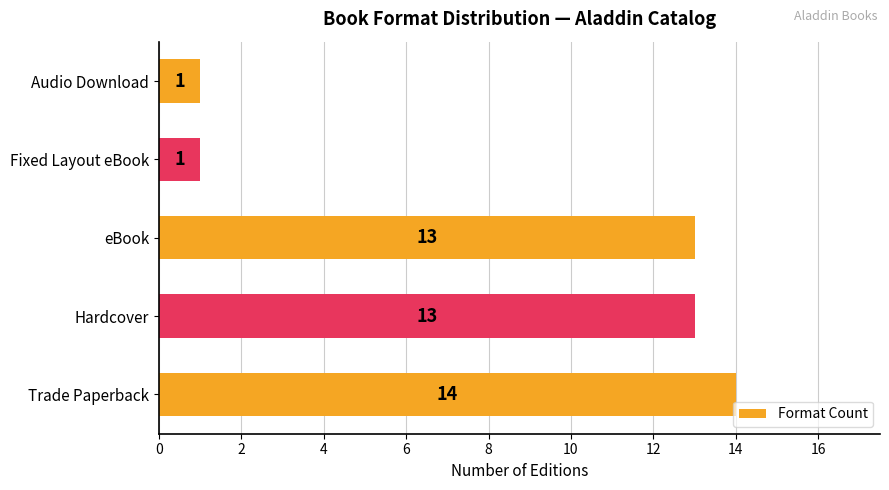

Are the bars grouped side by side (vs. stacked)?

No